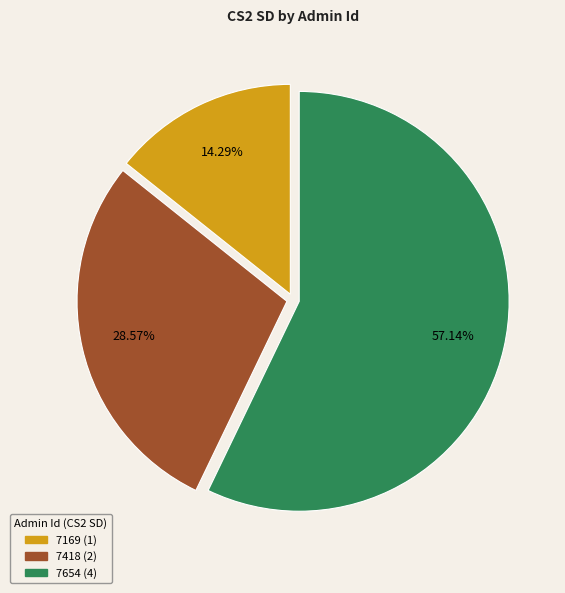

What is the ratio of the value at 7169 to the value at 7418?

0.5